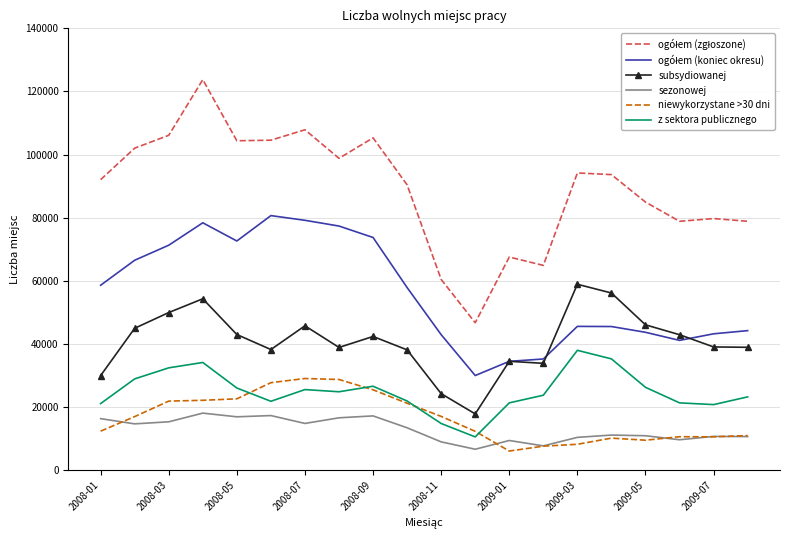

What is the minimum value shown in the chart?

6129